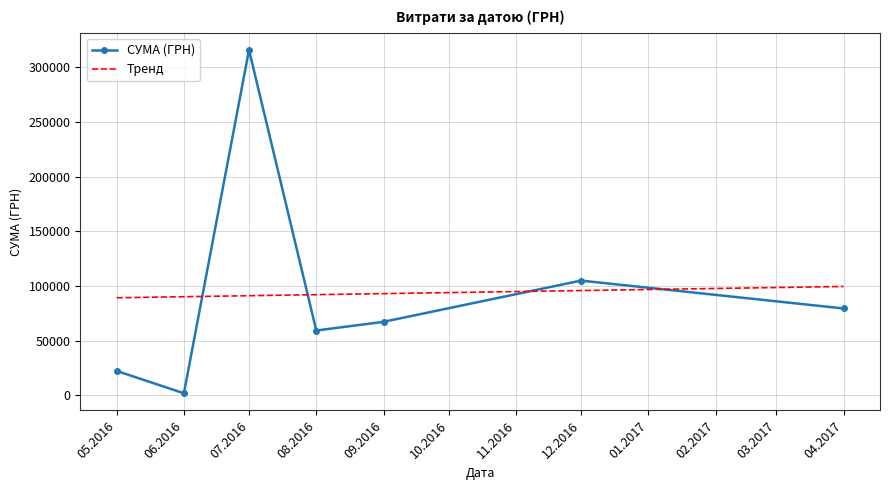

List the labels in order of СУМА (ГРН) value, largest first.

07.2016, 12.2016, 04.2017, 09.2016, 08.2016, 05.2016, 06.2016